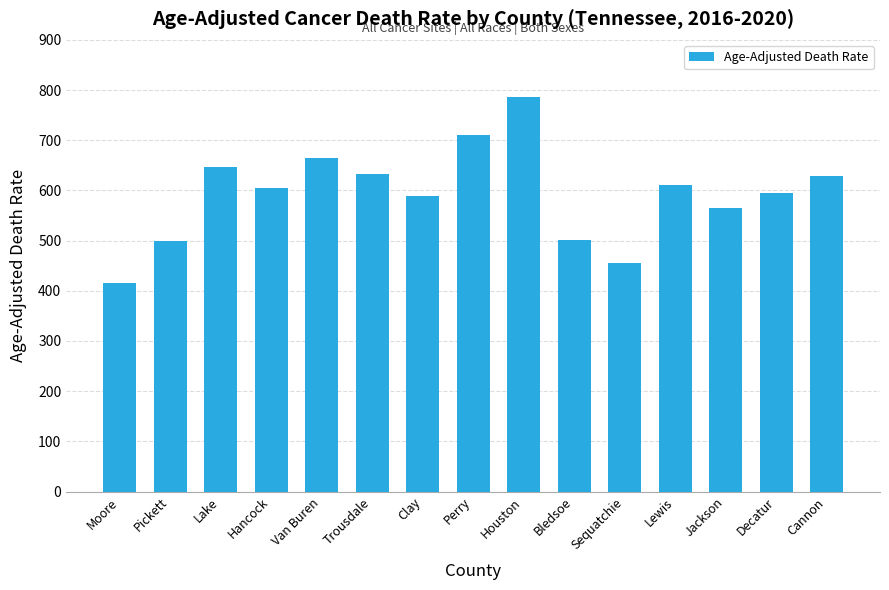

Is it true that the value at Hancock is 237.2?

False